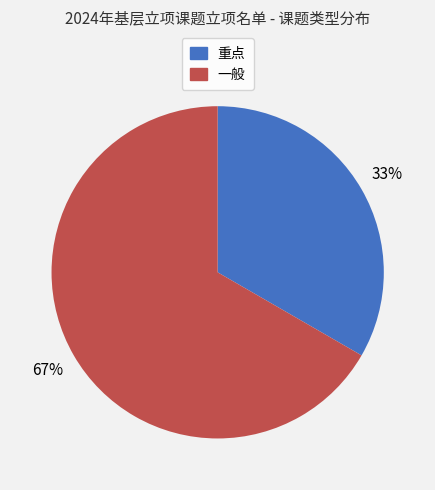

Is the sum of 一般 and 重点 greater than half?

Yes